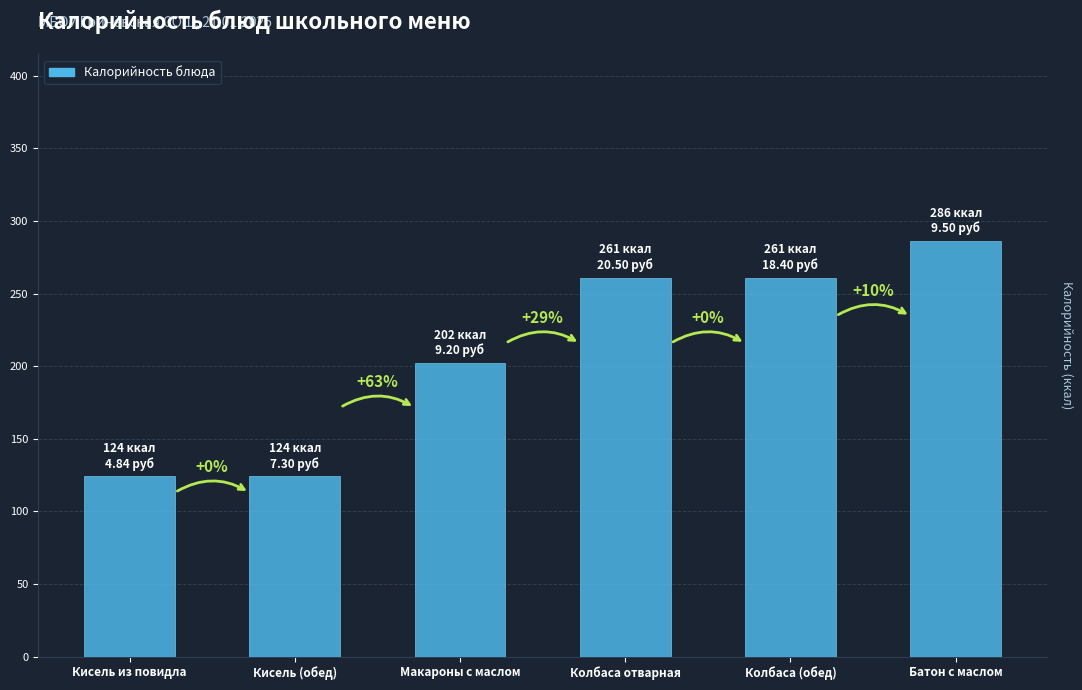

What is the sum of the values at Кисель (обед) and Колбаса (обед)?

385